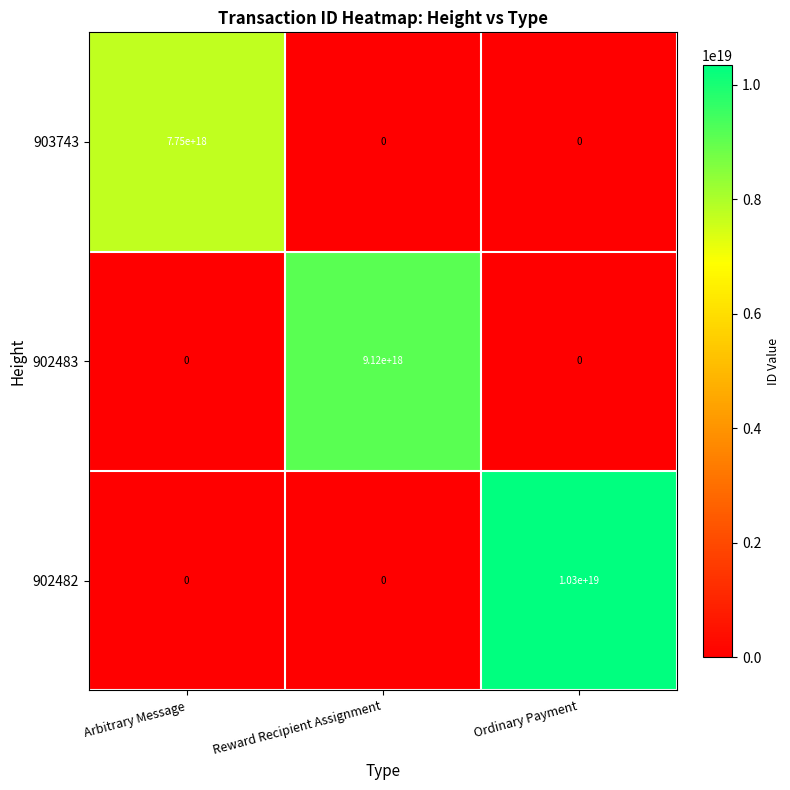

At which category does the chart reach its peak across all series?

Ordinary Payment